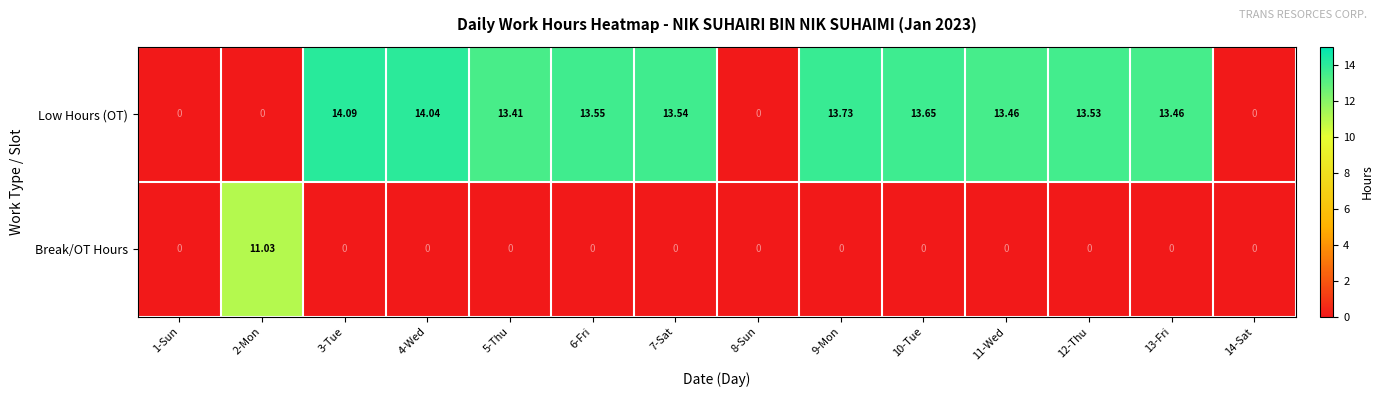

At which category is the sum across all series the highest?

3-Tue